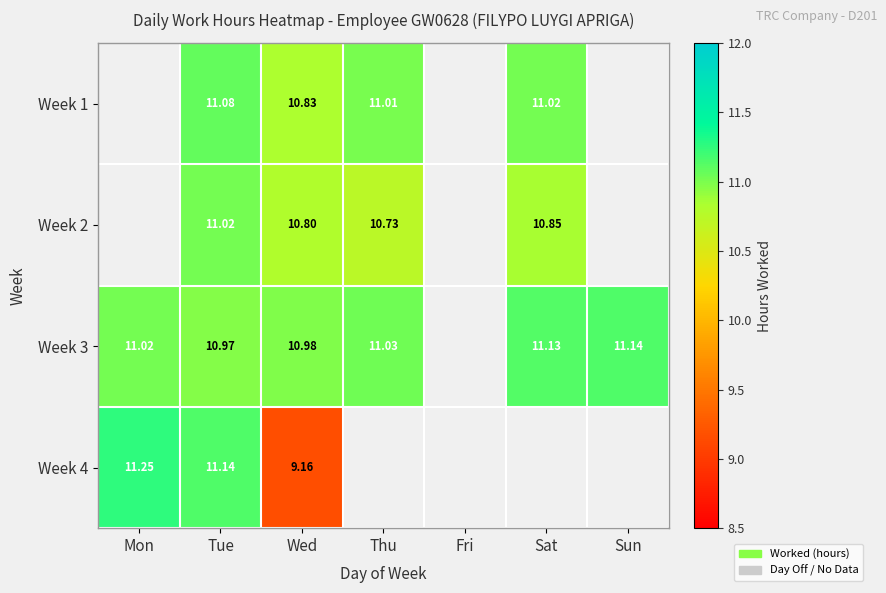

Read the Week 4 value at Wed.

9.2